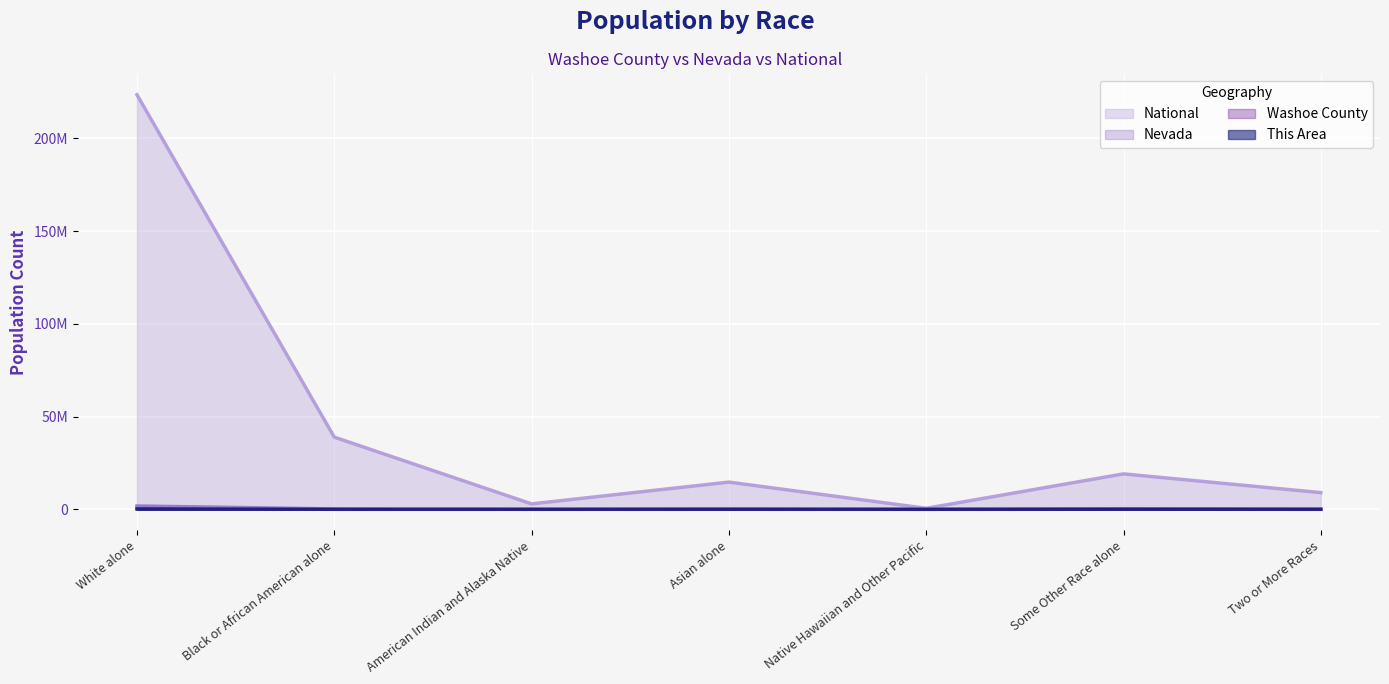

What is the difference between the second highest and second lowest values in the Nevada series?

292731